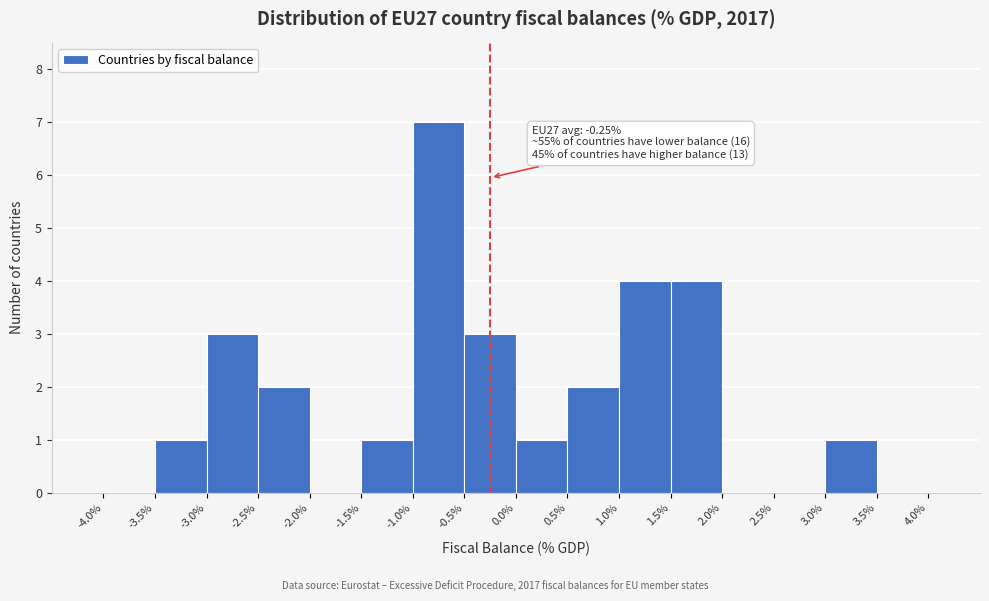

Over which range of the x-axis is the bar tallest?

-1.0% to -0.5%